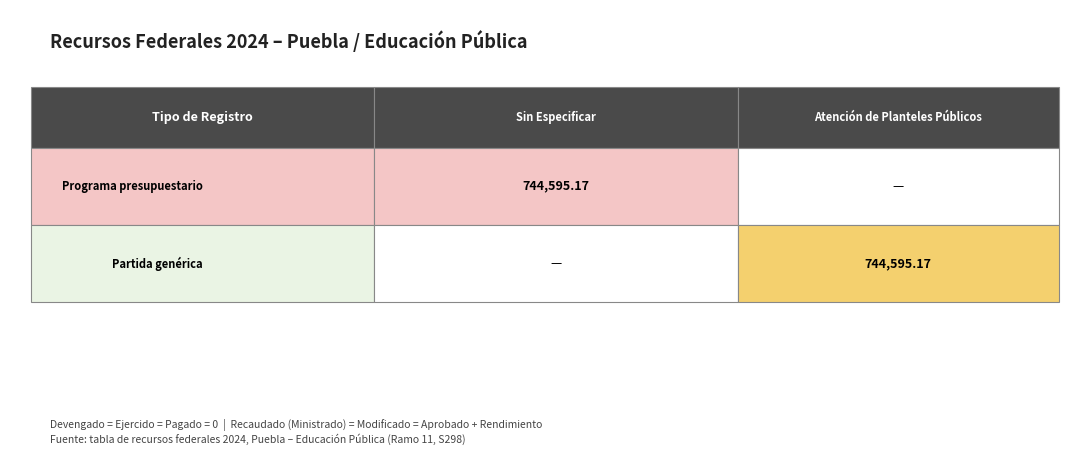

Reading right to left, what are all the values shown in this chart?

Programa presupuestario: 0.0	744595.2
Partida genérica: 744595.2	0.0